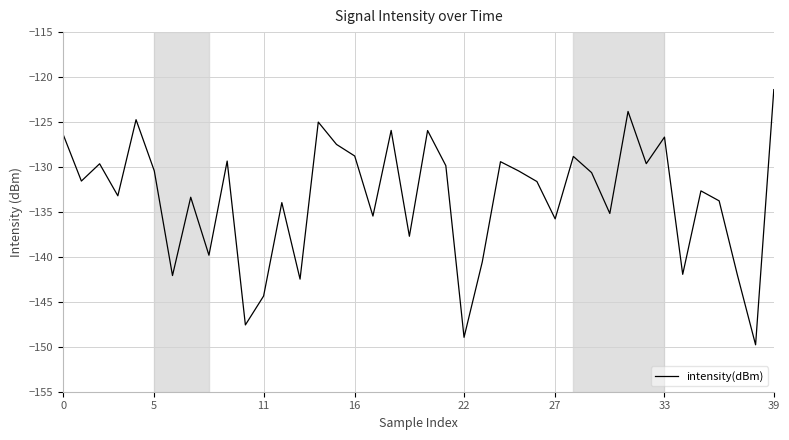

Reading left to right, what are all the values shown in this chart?

-126.4	-131.6	-129.6	-133.2	-124.7	-130.4	-142.1	-133.4	-139.8	-129.3	-147.6	-144.4	-134.0	-142.5	-125.0	-127.5	-128.8	-135.5	-125.9	-137.7	-125.9	-129.9	-148.9	-140.6	-129.4	-130.4	-131.6	-135.8	-128.8	-130.6	-135.2	-123.8	-129.6	-126.7	-141.9	-132.7	-133.8	-142.0	-149.8	-121.4